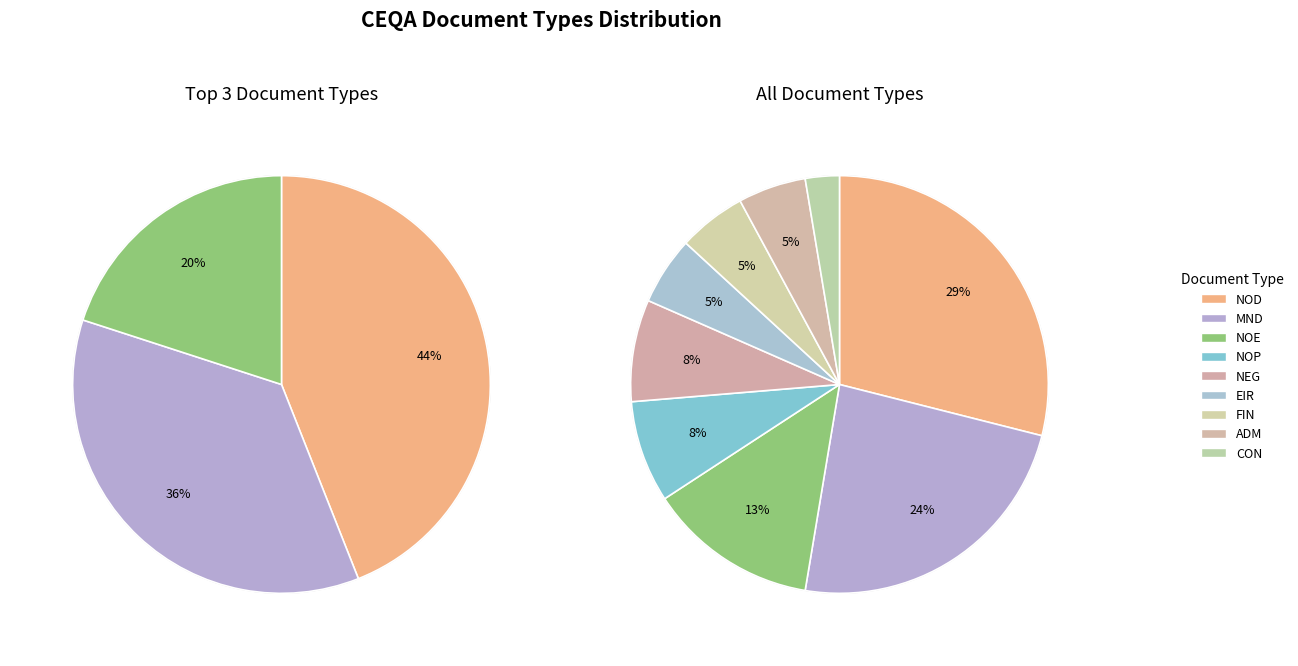

Is there any slice that represents more than half of the pie?

No